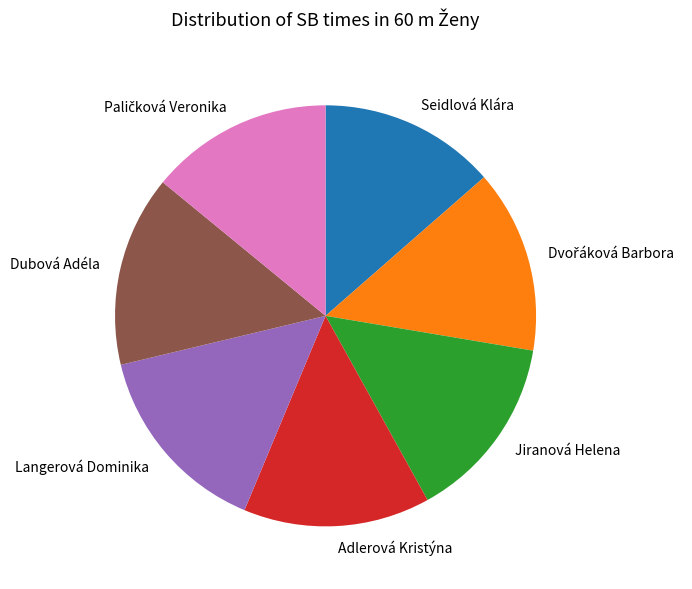

Count the number of slices in the pie.

7